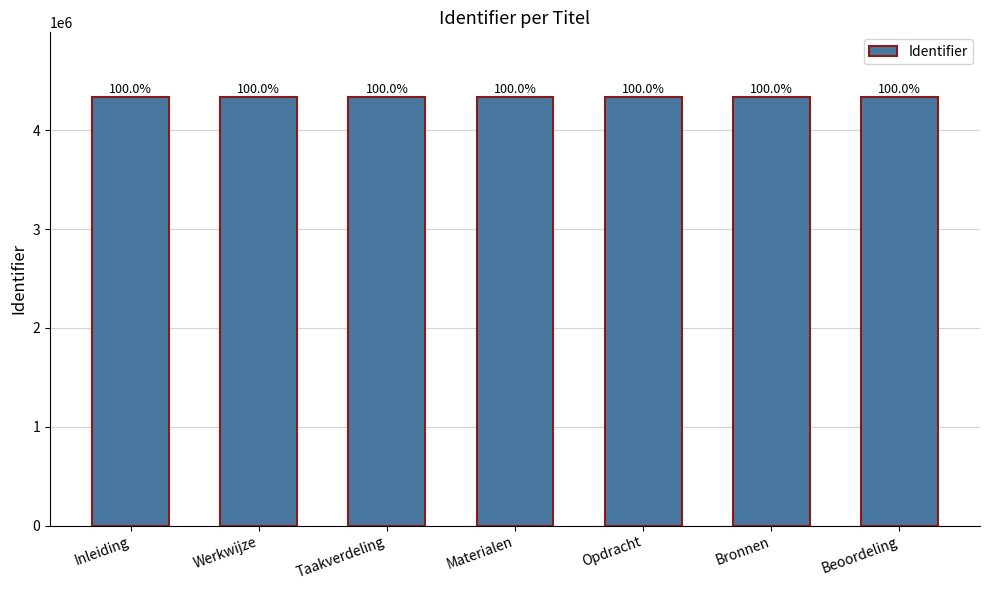

Are the bars horizontal?

No